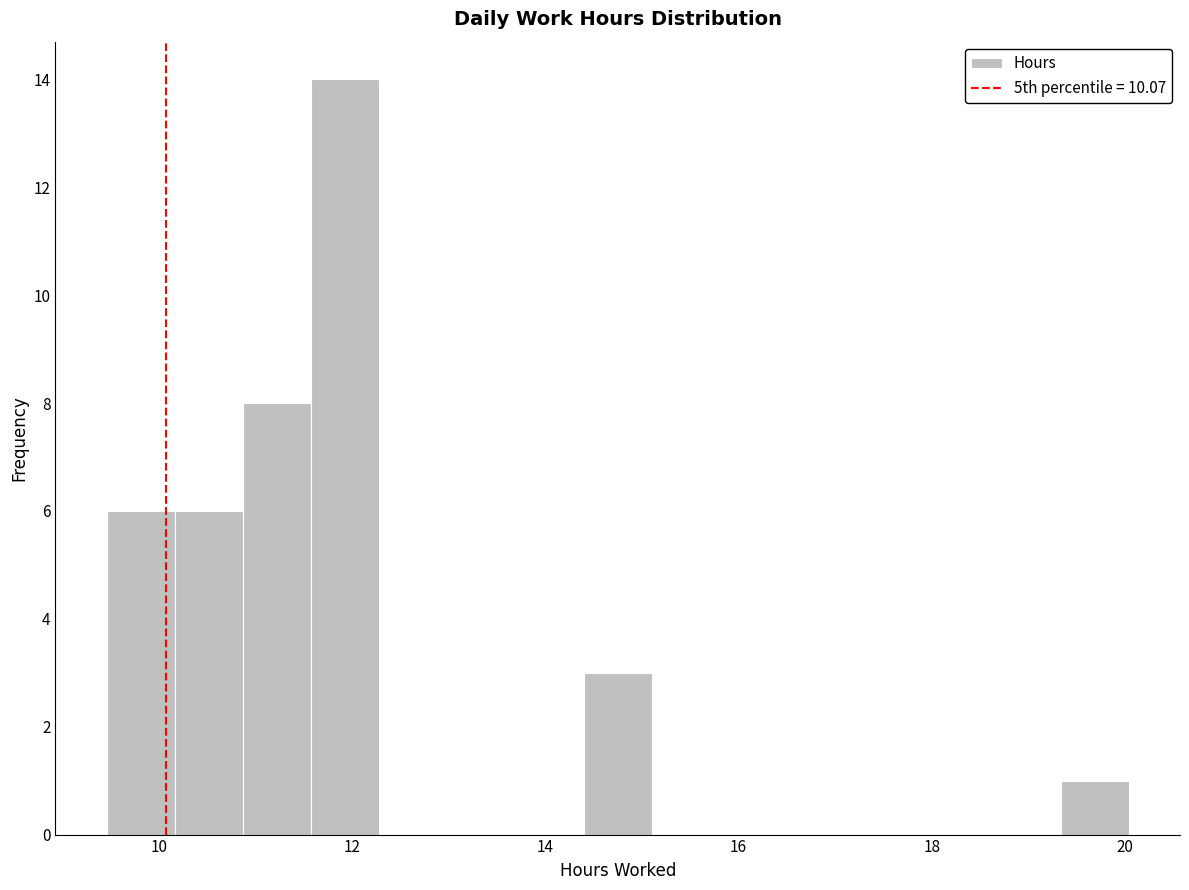

Around what value on the x-axis is the tallest bar? Give the approximate position of its centre, as read against the axis.

12.0